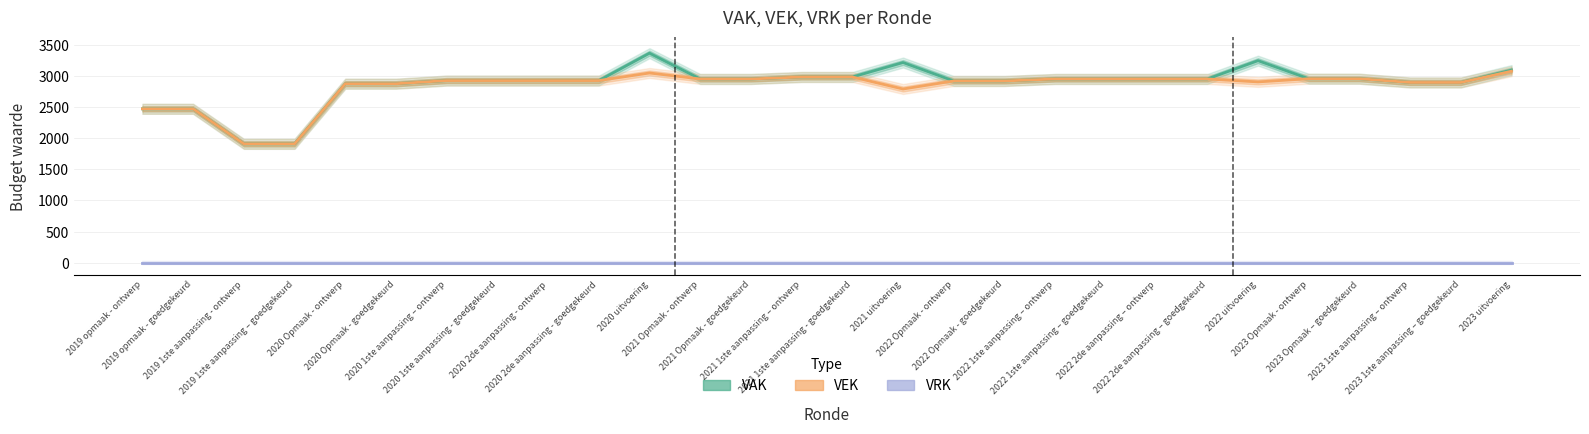

True or false: VAK and VEK cross at least once.

False